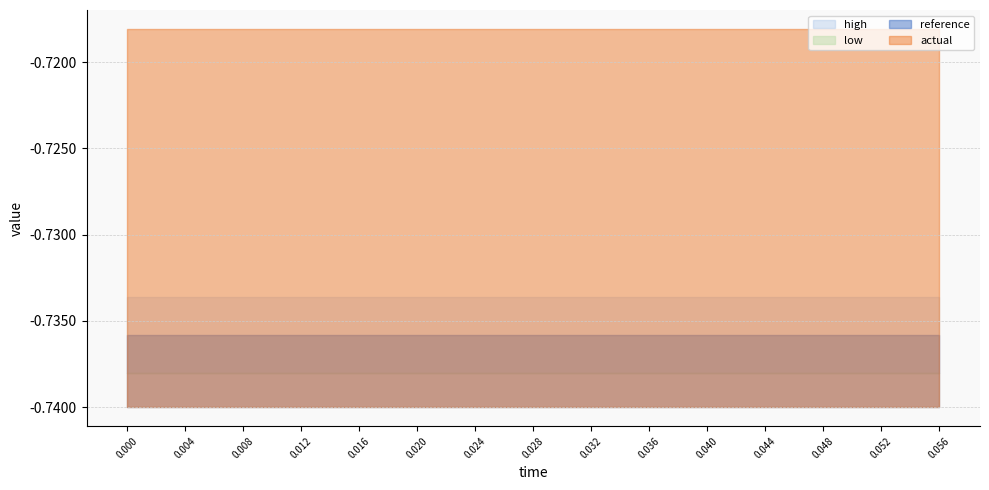

Reading left to right, transcribe all the data shown in this chart.

reference: 0.0=-0.7	0.004=-0.7	0.008=-0.7	0.012=-0.7	0.016=-0.7	0.02=-0.7	0.024=-0.7	0.028=-0.7	0.032=-0.7	0.036=-0.7	0.04=-0.7	0.044=-0.7	0.048=-0.7	0.052=-0.7	0.056=-0.7
actual: 0.0=-0.7	0.004=-0.7	0.008=-0.7	0.012=-0.7	0.016=-0.7	0.02=-0.7	0.024=-0.7	0.028=-0.7	0.032=-0.7	0.036=-0.7	0.04=-0.7	0.044=-0.7	0.048=-0.7	0.052=-0.7	0.056=-0.7
high: 0.0=-0.7	0.004=-0.7	0.008=-0.7	0.012=-0.7	0.016=-0.7	0.02=-0.7	0.024=-0.7	0.028=-0.7	0.032=-0.7	0.036=-0.7	0.04=-0.7	0.044=-0.7	0.048=-0.7	0.052=-0.7	0.056=-0.7
low: 0.0=-0.7	0.004=-0.7	0.008=-0.7	0.012=-0.7	0.016=-0.7	0.02=-0.7	0.024=-0.7	0.028=-0.7	0.032=-0.7	0.036=-0.7	0.04=-0.7	0.044=-0.7	0.048=-0.7	0.052=-0.7	0.056=-0.7